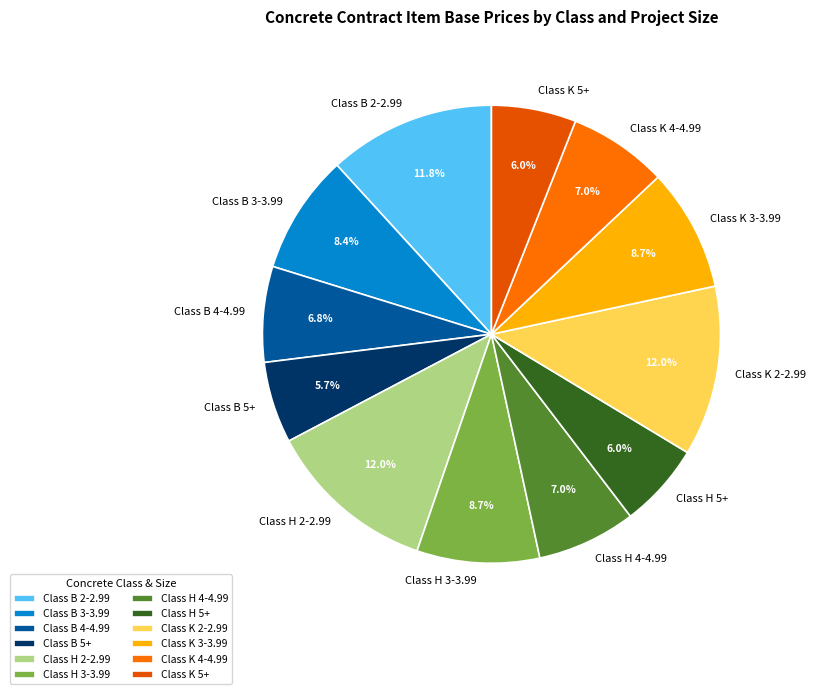

The Class B 4-4.99 slice represents 7% of the pie. True or false?

True